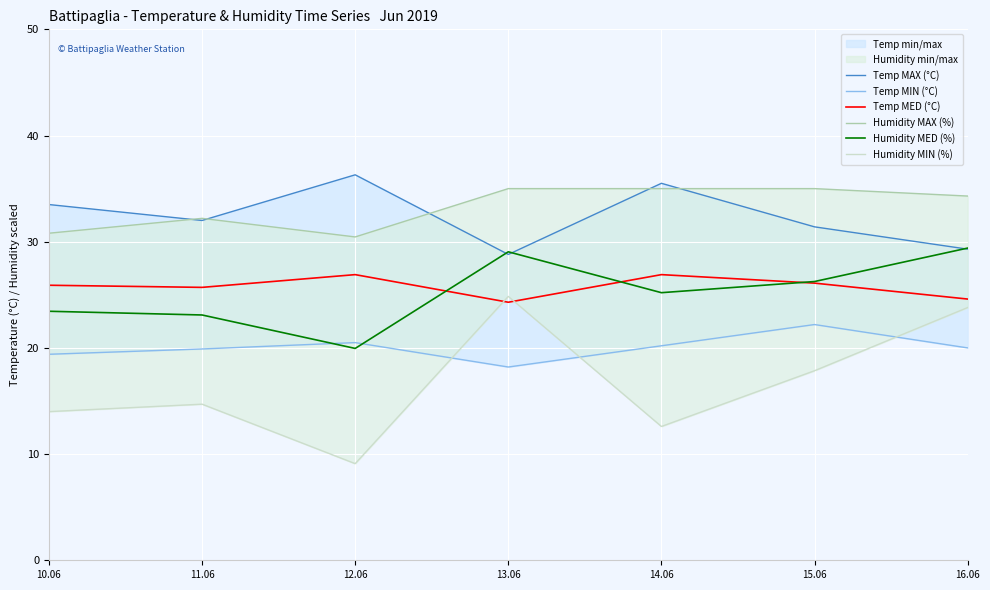

What are all the series names shown in the legend?

Temp MAX (°C), Temp MIN (°C), Temp MED (°C), Humidity MAX (%), Humidity MED (%), Humidity MIN (%)